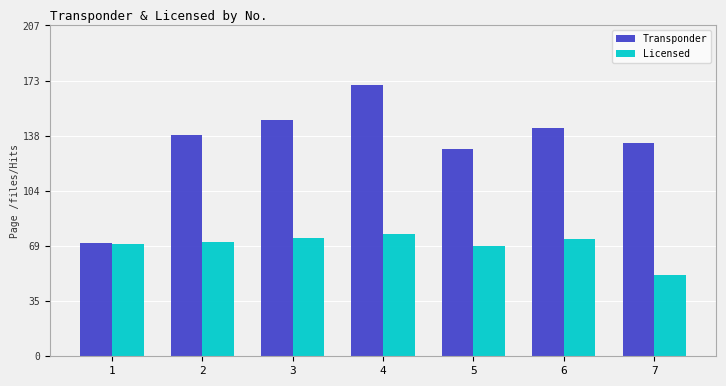

What is the greatest value displayed?

9852652.0